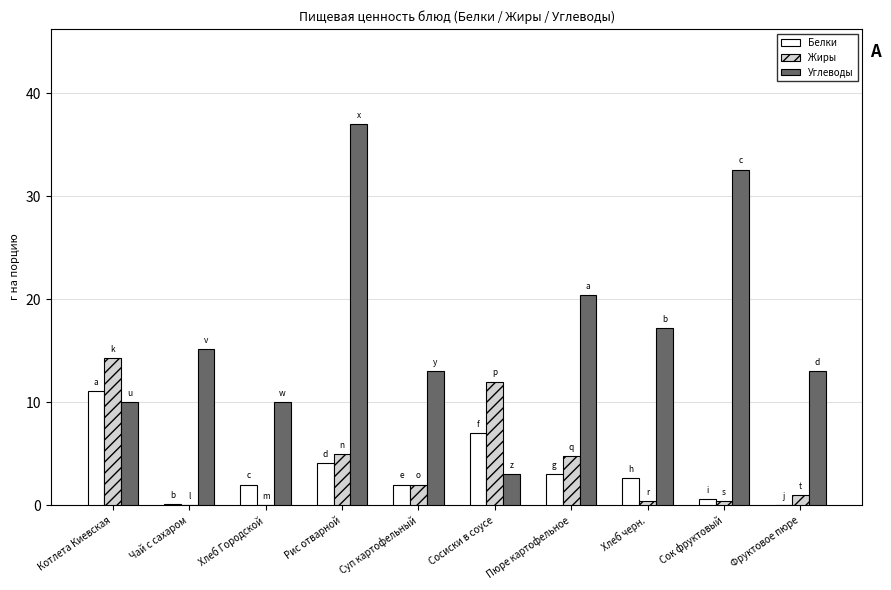

At which category is the sum across all series the highest?

Рис отварной